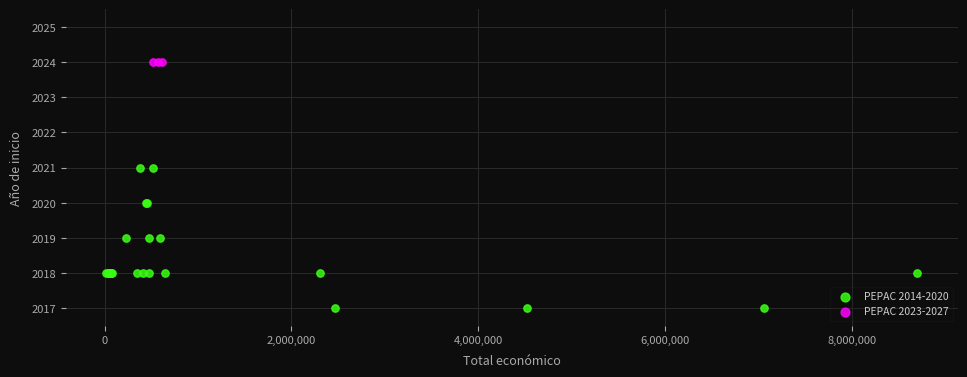

Which series contains the lowest Y value?

PEPAC 2014-2020